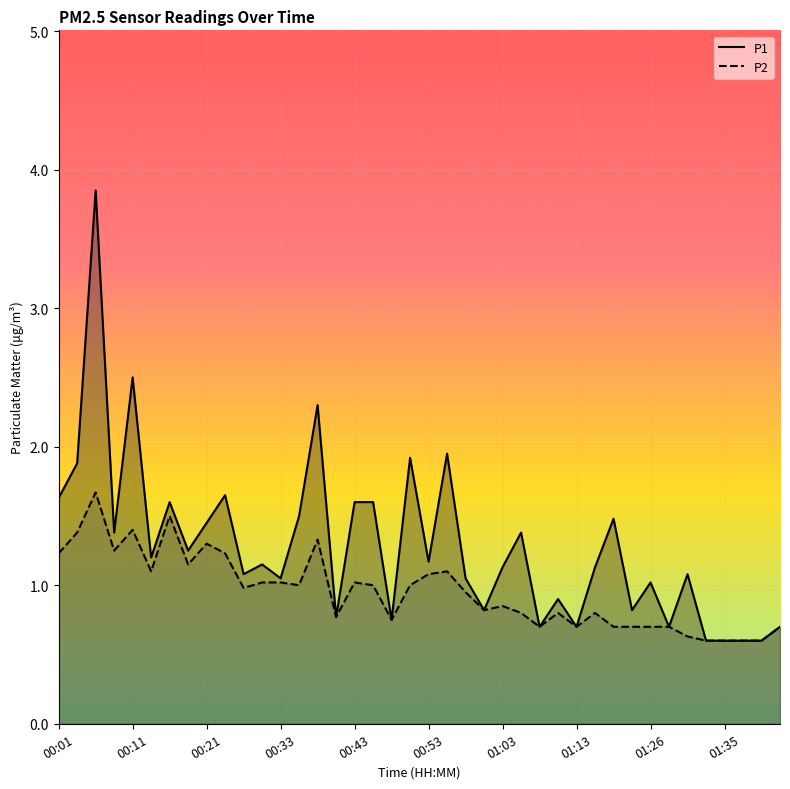

At which category does P1 reach its first local valley?

00:09